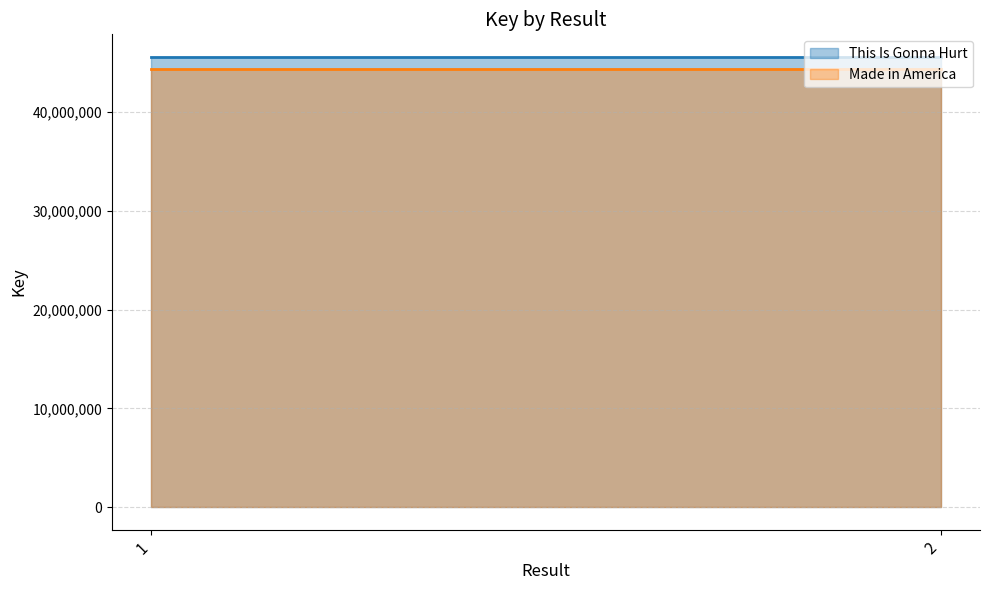

Is it true that This Is Gonna Hurt equals 20819899 at 2?

False